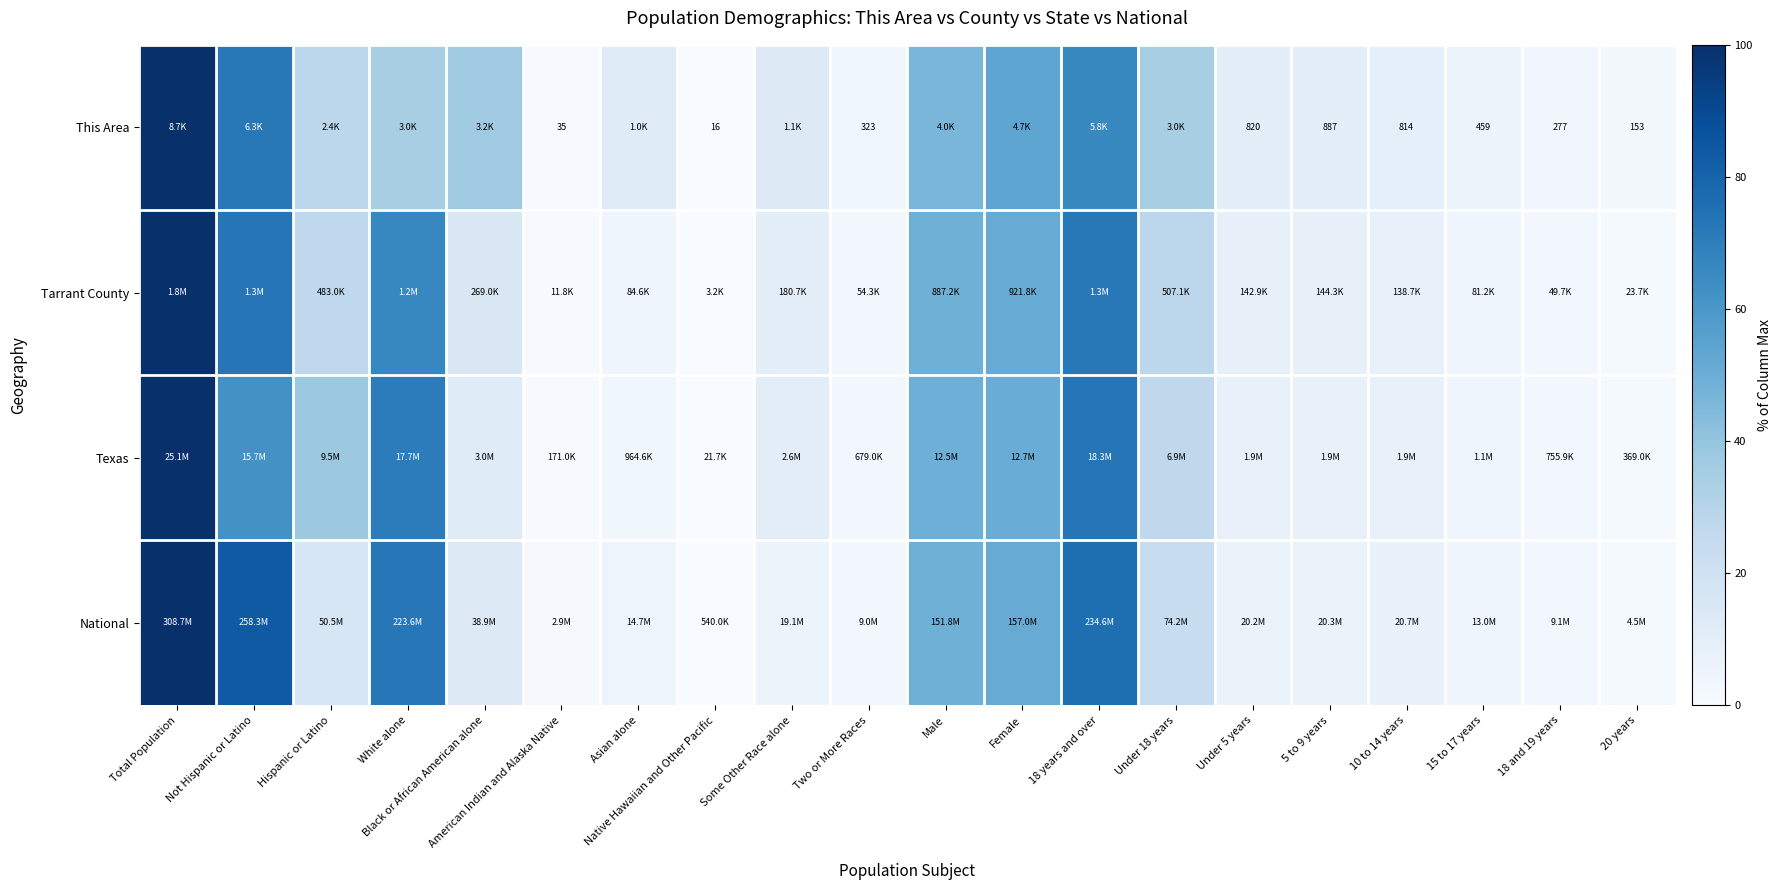

Is the value of Texas at Male greater than the value of National at Total Population?

No